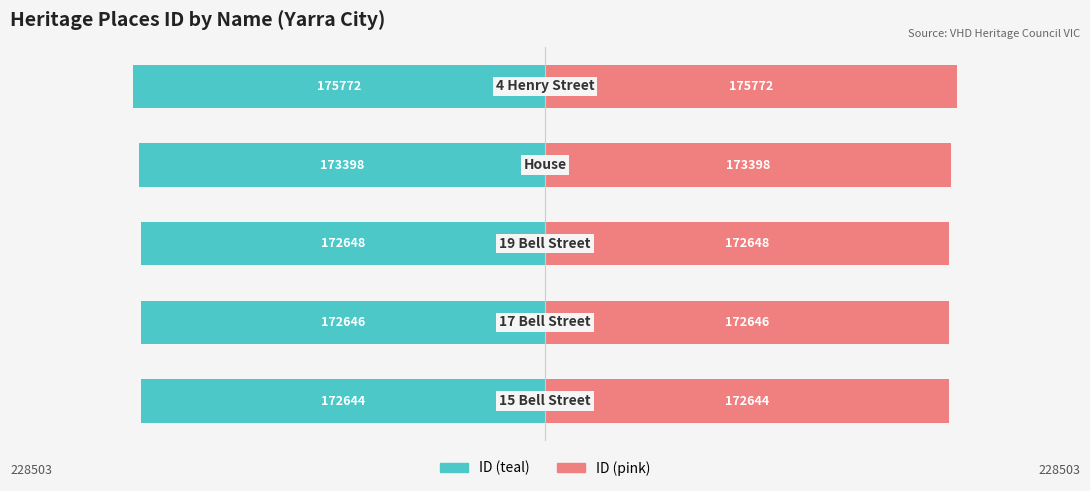

Rank the series at 2 from highest to lowest value.

ID (right), ID (left)